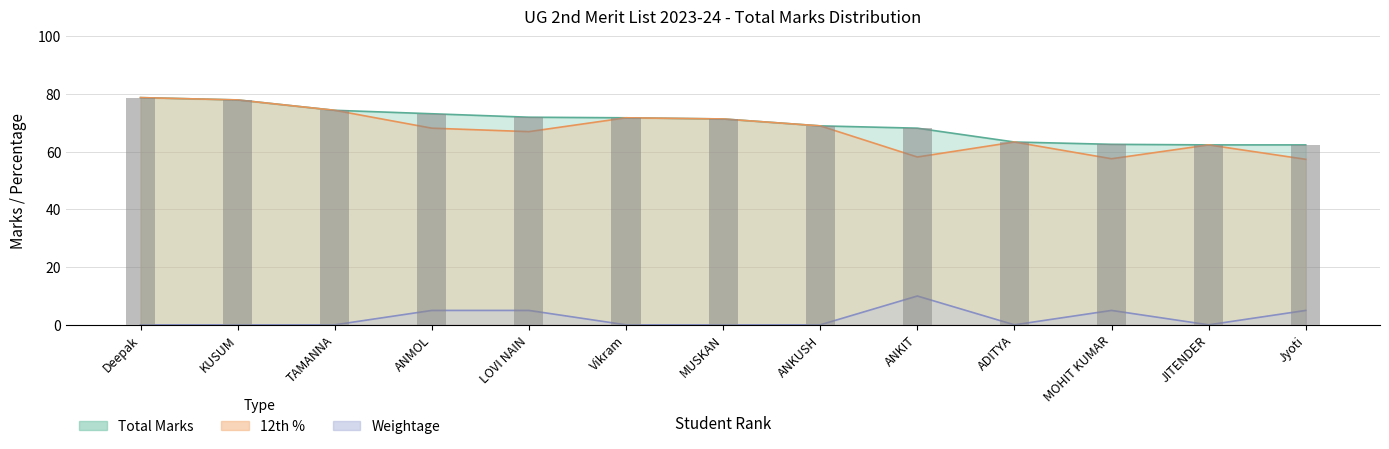

The value of 12th % at ANKIT is 24.9. True or false?

False